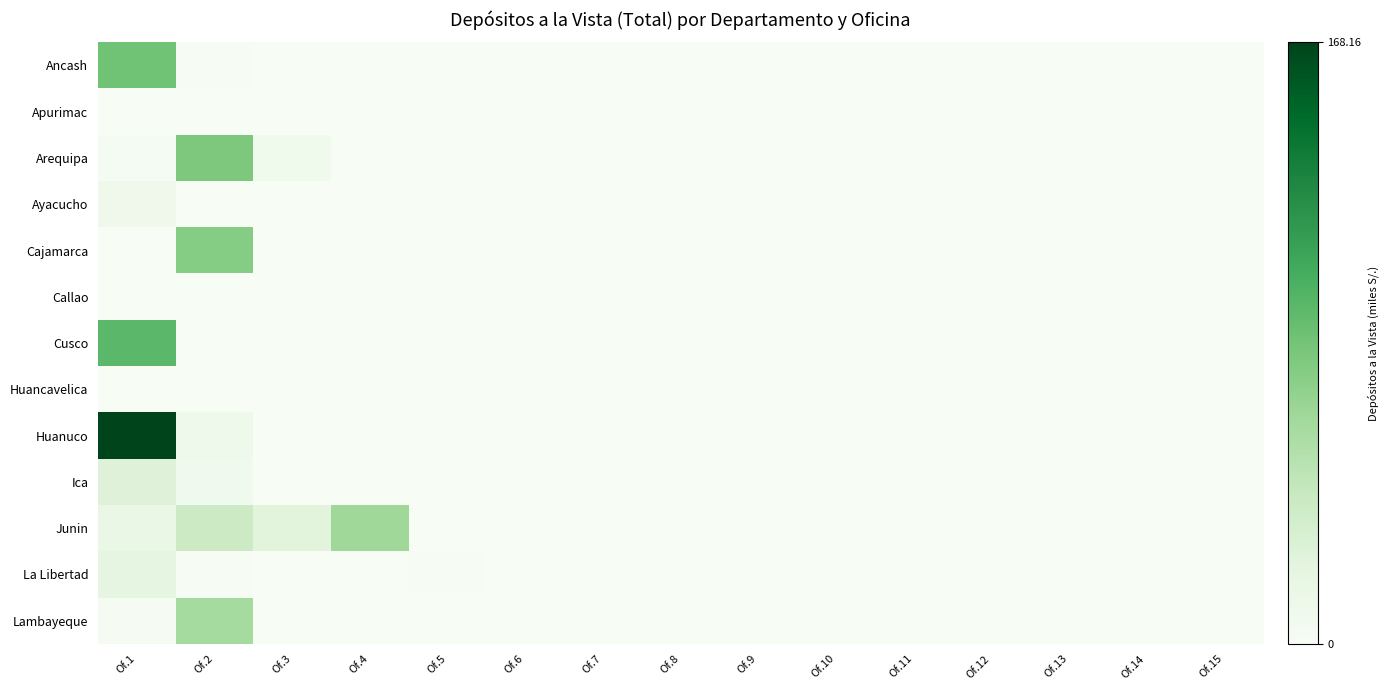

Which series changed the most between Of.3 and Of.11?

Junin